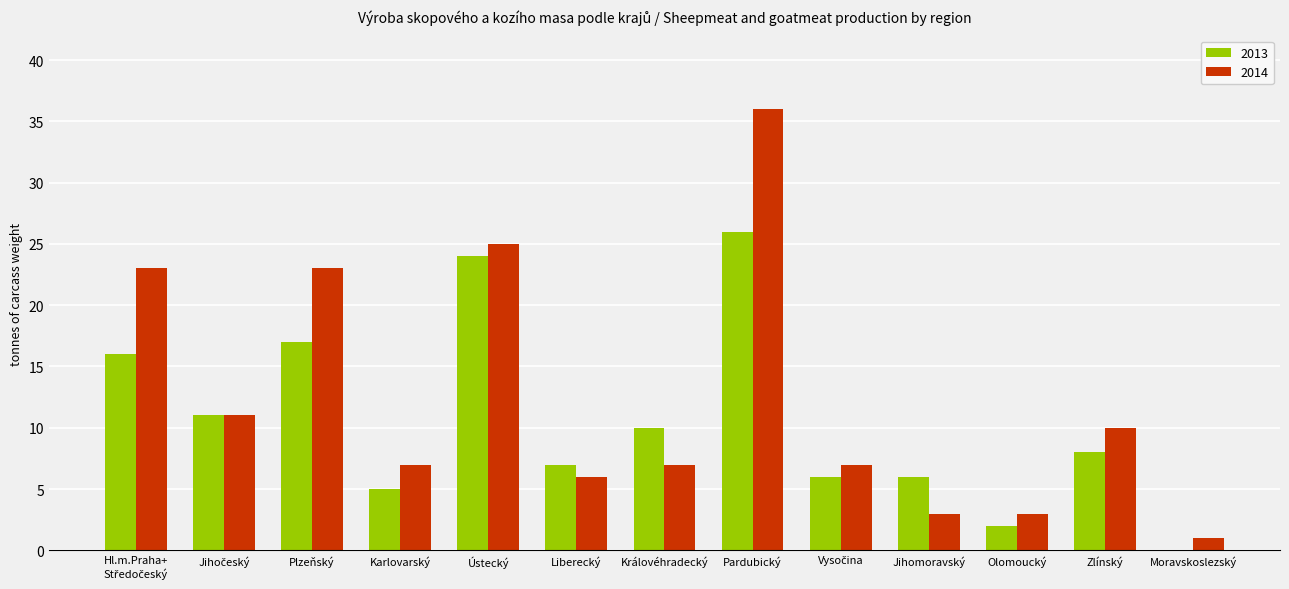

The 2014 series shows 7 at Karlovarský. True or false?

True